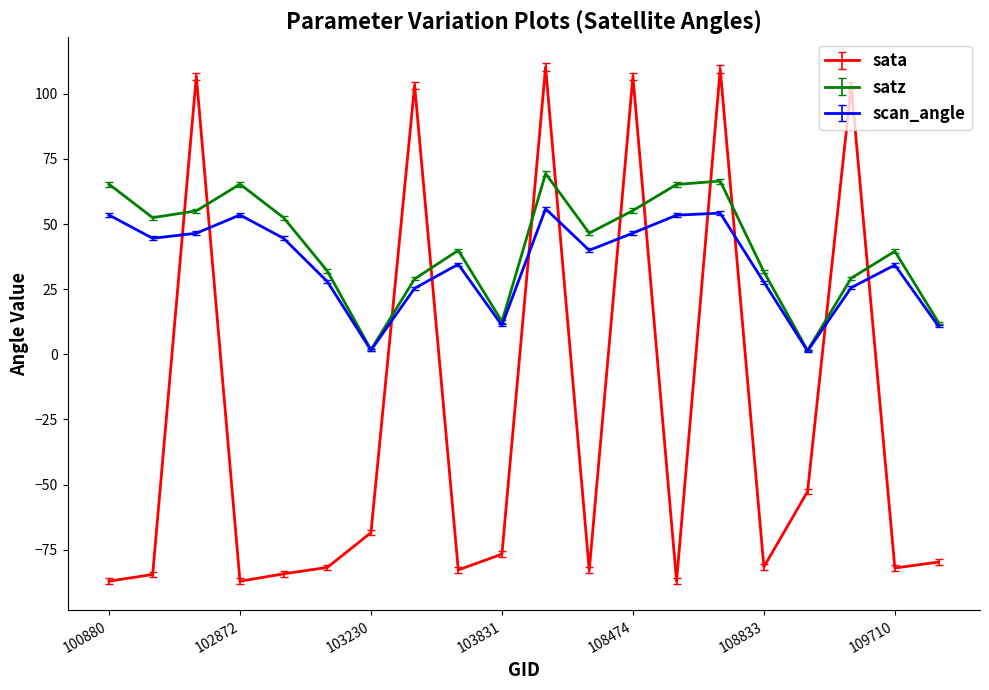

Which series has the largest range (max minus min)?

sata